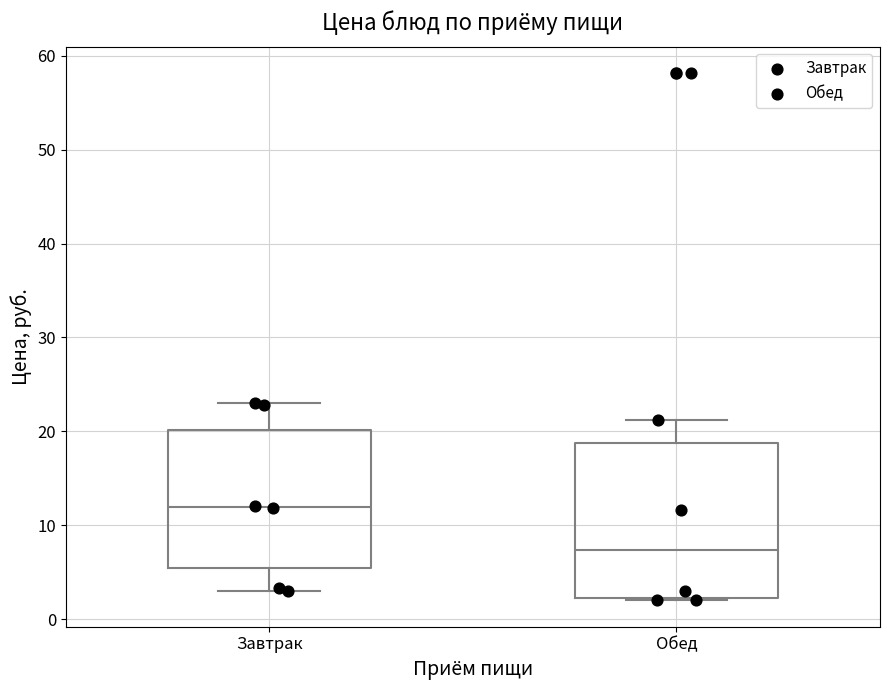

Reading left to right, transcribe this box plot: for each box, give where its median line is, the range the box spans, and where its two whiskers end, as read against the y-axis. The values are not printed on the chart, so give them approximately, as read against the axis.

Завтрак: median 12, box 5 to 20, whiskers 3 to 23
Обед: median 7, box 2 to 19, whiskers 2 to 21